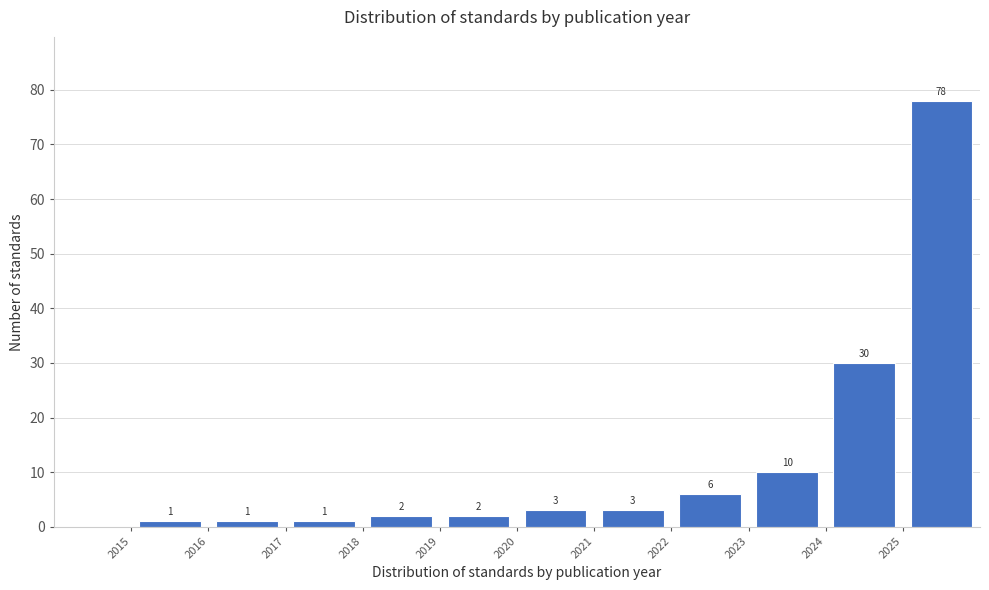

Over which range of the x-axis is the bar tallest?

2025 to 2026